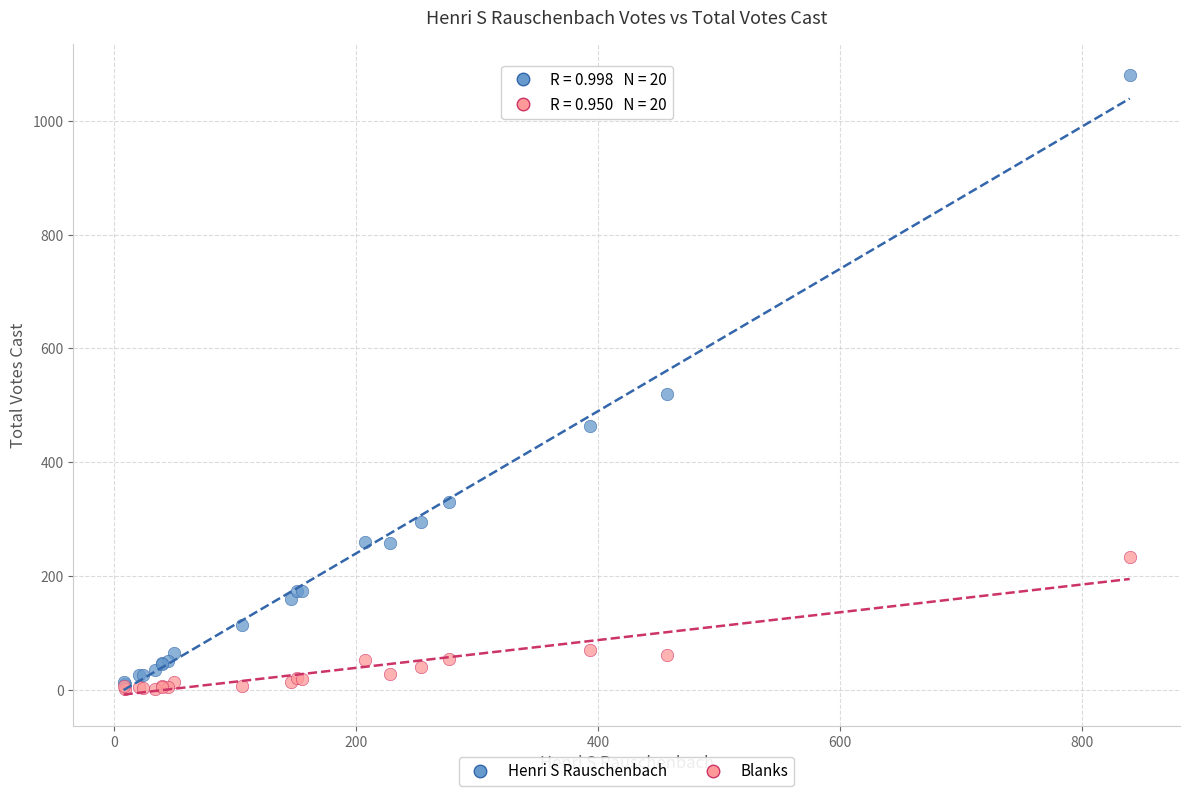

Across all series, what Y value is closest to 540?

520